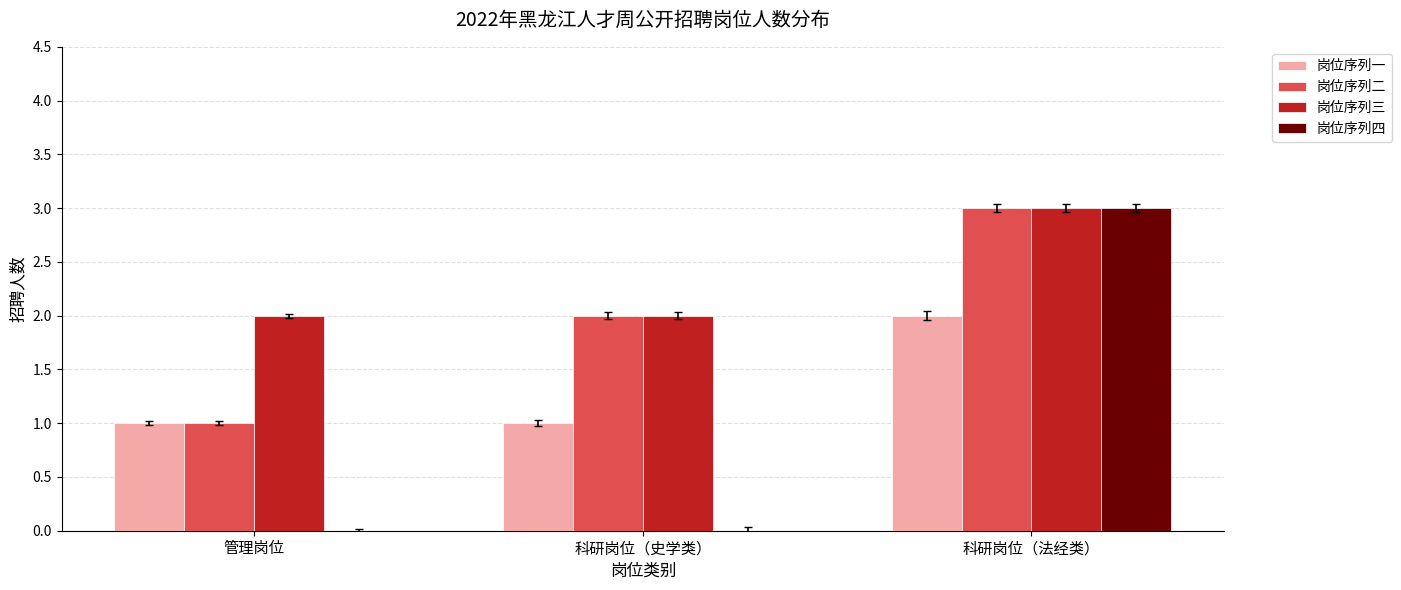

Is the value of 岗位序列一 at 管理岗位 greater than the value of 岗位序列四 at 管理岗位?

Yes